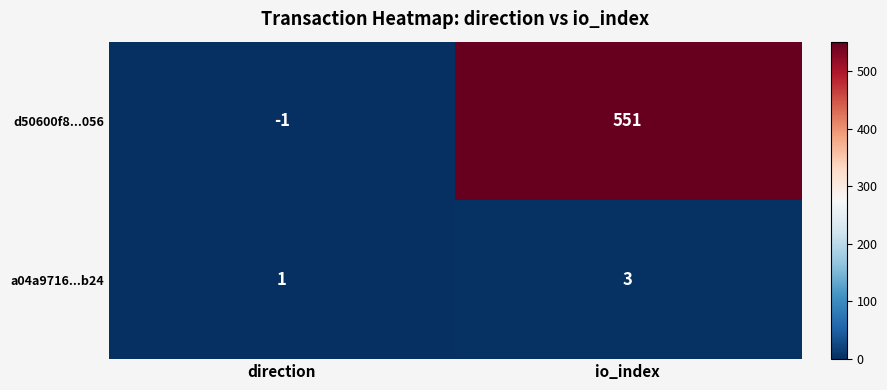

What is the sum of all a04a9716...b24 values?

4